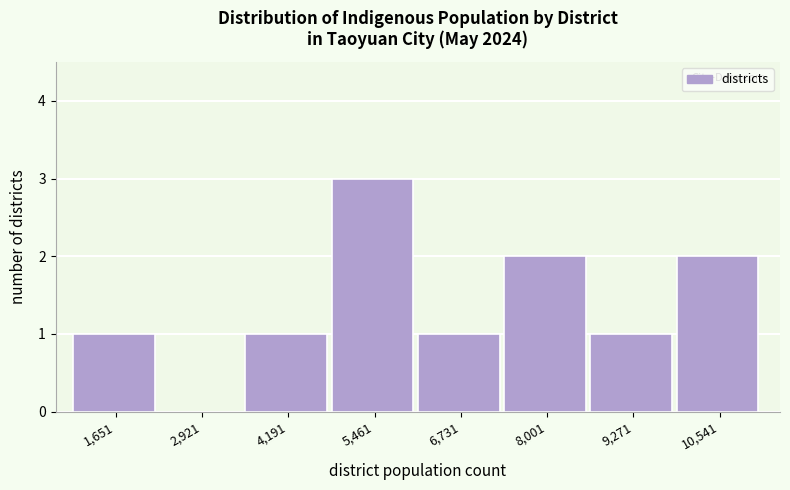

Reading left to right, transcribe this chart: for each bar, give the range it covers on the x-axis and its height. Neither the bar edges nor the heights are printed on the chart, so give them approximately, as read against the axes.

1000 to 2200: 1
2200 to 3600: 0
3600 to 4800: 1
4800 to 6000: 3
6000 to 7400: 1
7400 to 8600: 2
8600 to 10000: 1
10000 to 11200: 2